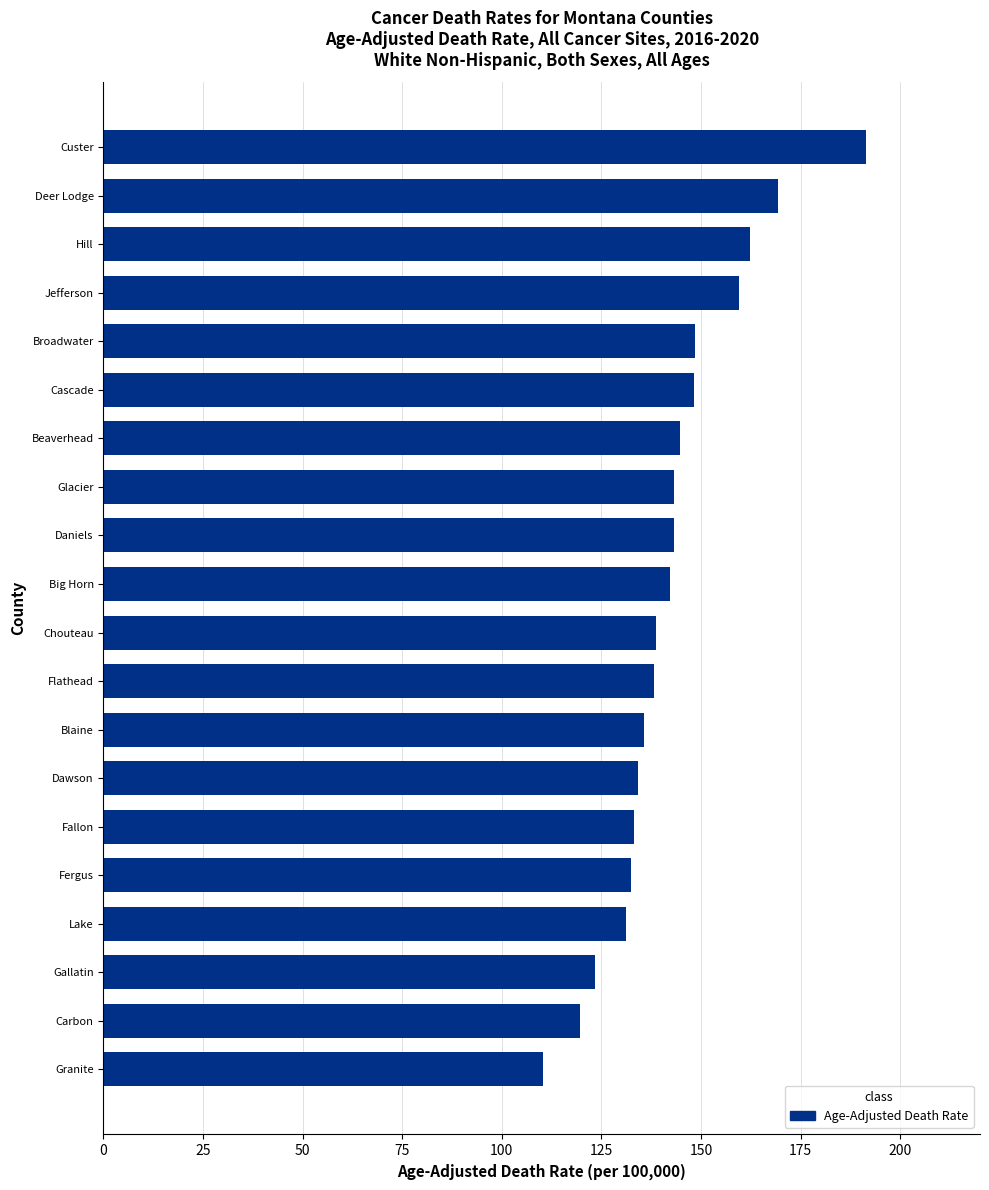

What is the sum of the values at Lake and Fergus?

263.5